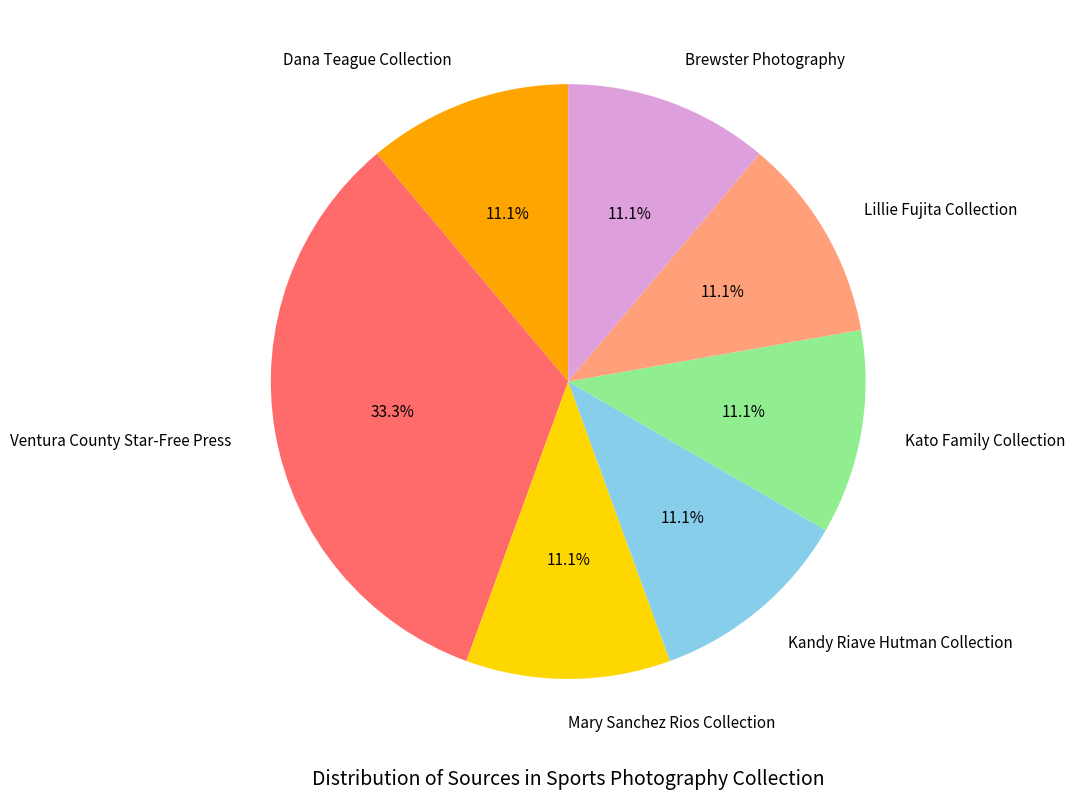

To the nearest percent, what is the difference between the Kato Family Collection and Ventura County Star-Free Press slice percentages?

22%